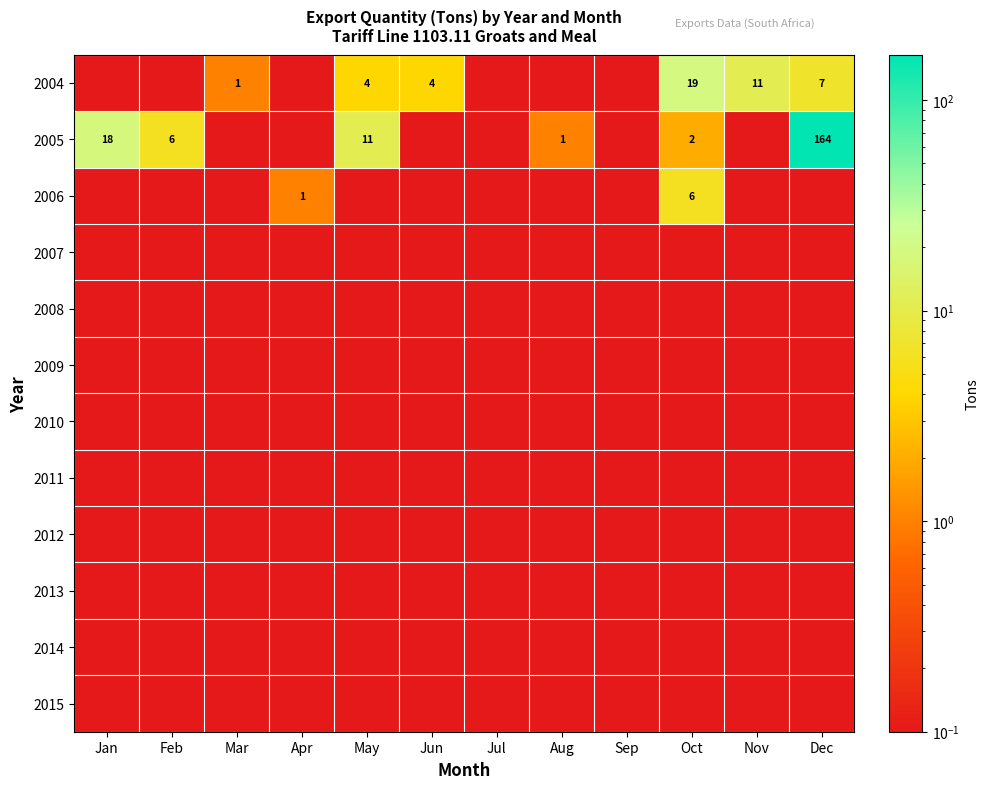

Count the number of categories in the chart.

12